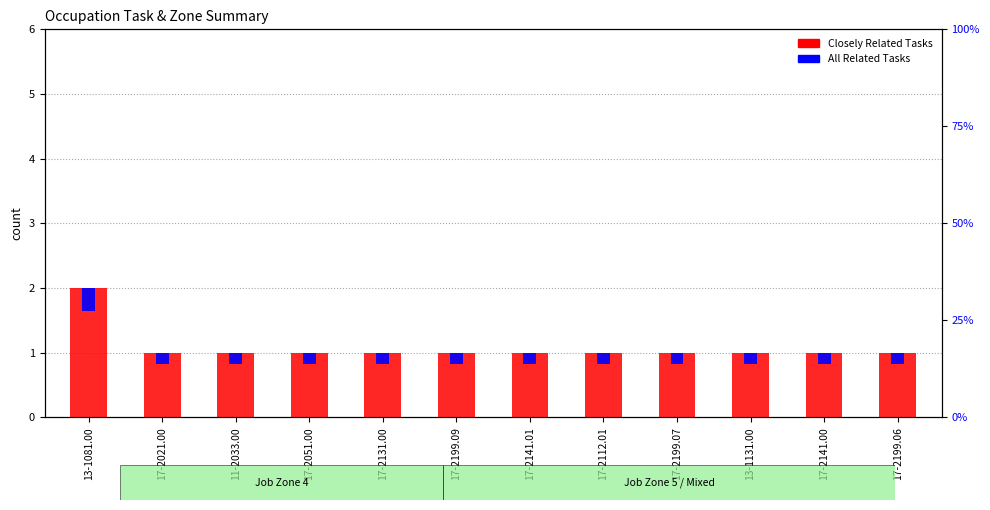

What is the label of the 8th bar from the right?

17-2131.00